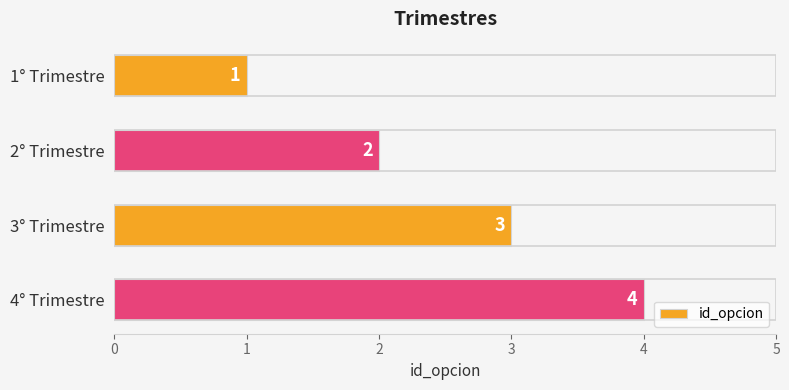

Approximately how many times larger is the value at 2° Trimestre compared to 4° Trimestre?

0.5